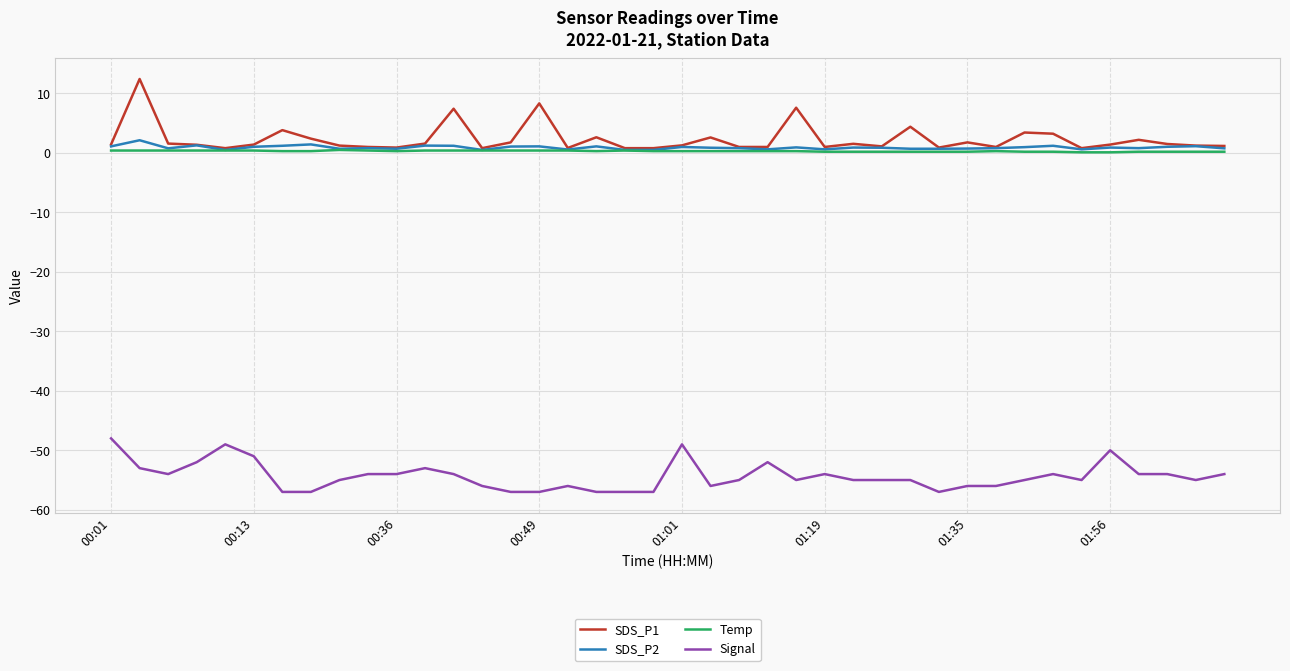

What is the maximum value shown in the chart?

12.4